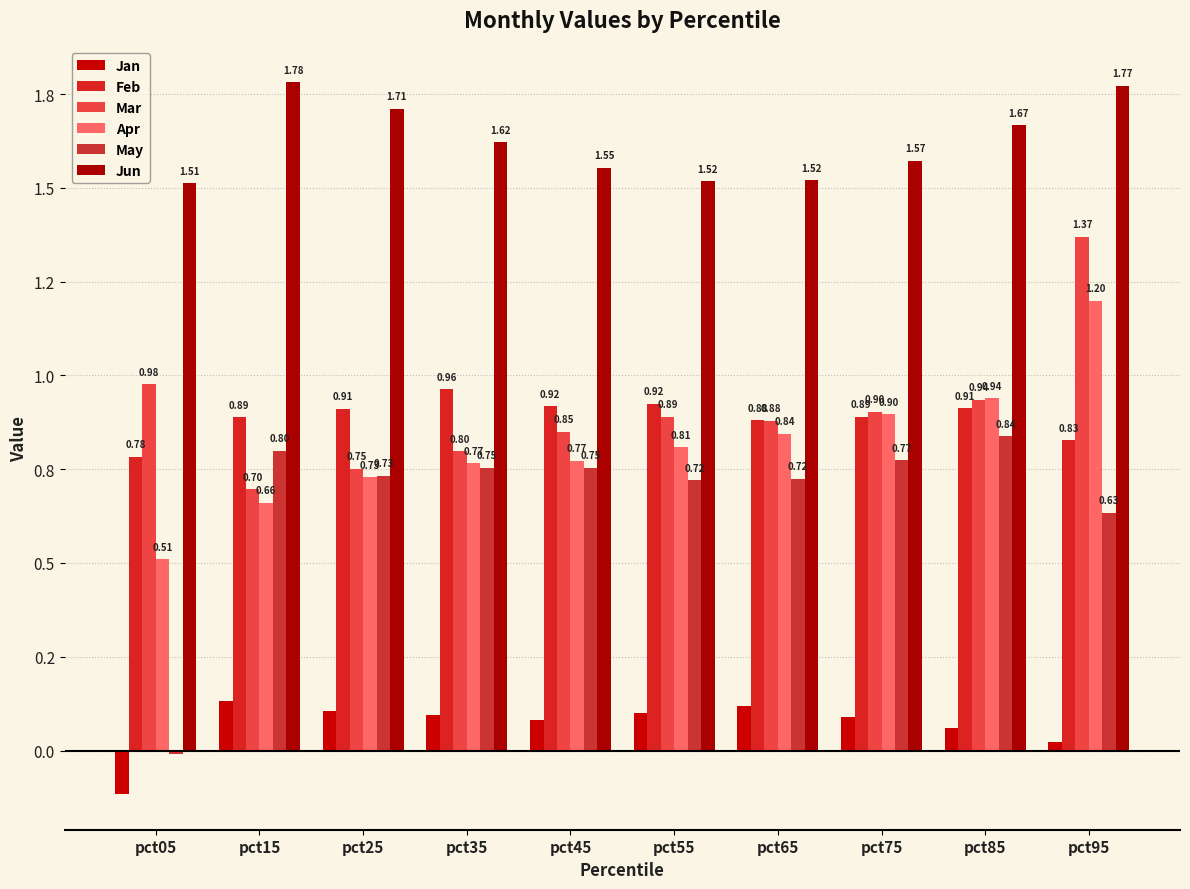

Are the bars grouped side by side (vs. stacked)?

Yes